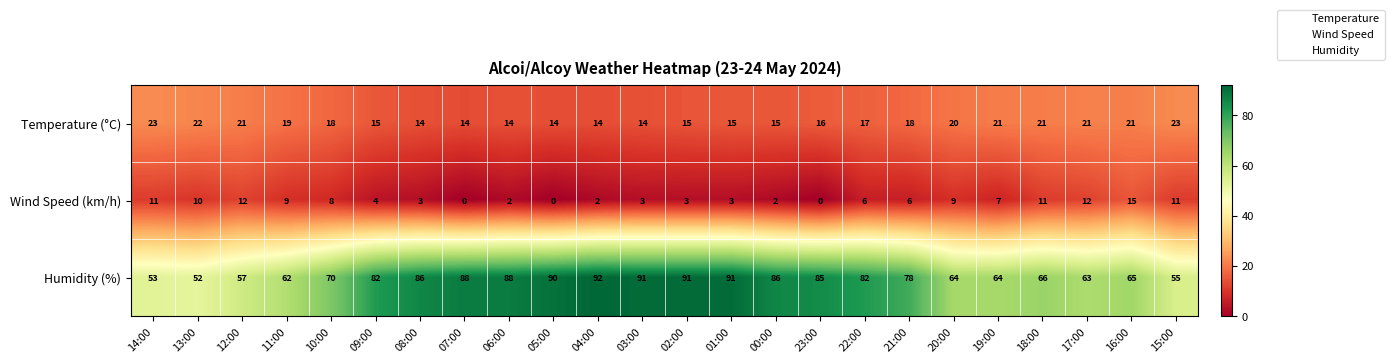

The Humidity (%) series shows 62 at 05:00. True or false?

False